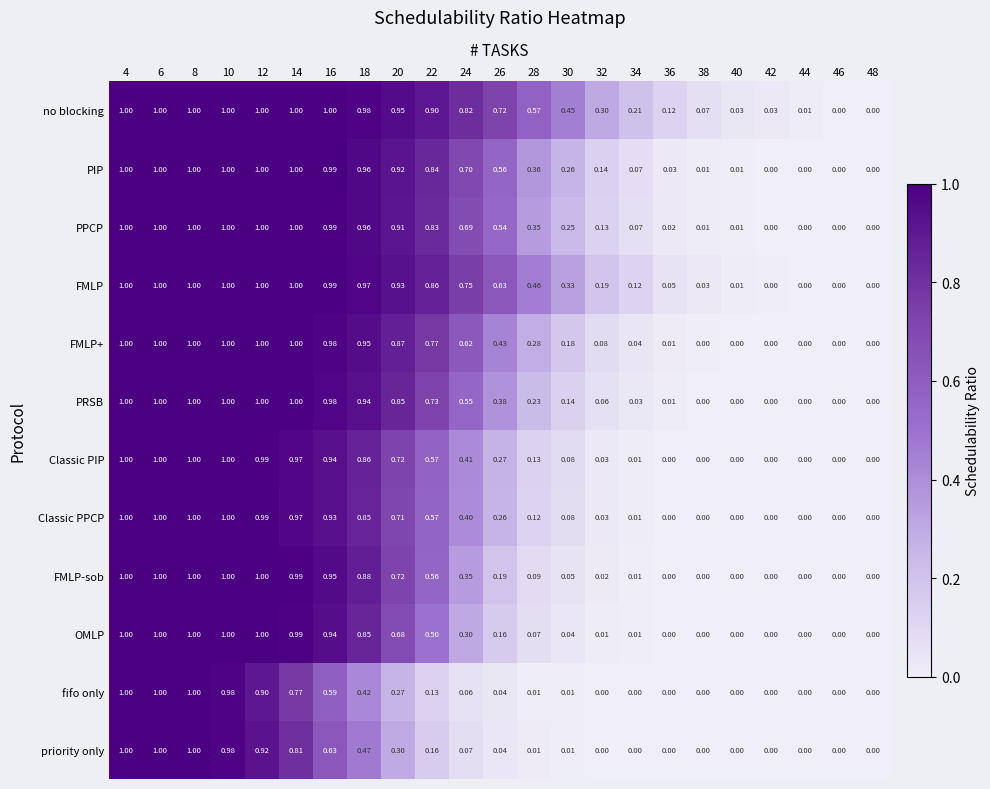

Which series has the largest total across all categories?

no blocking